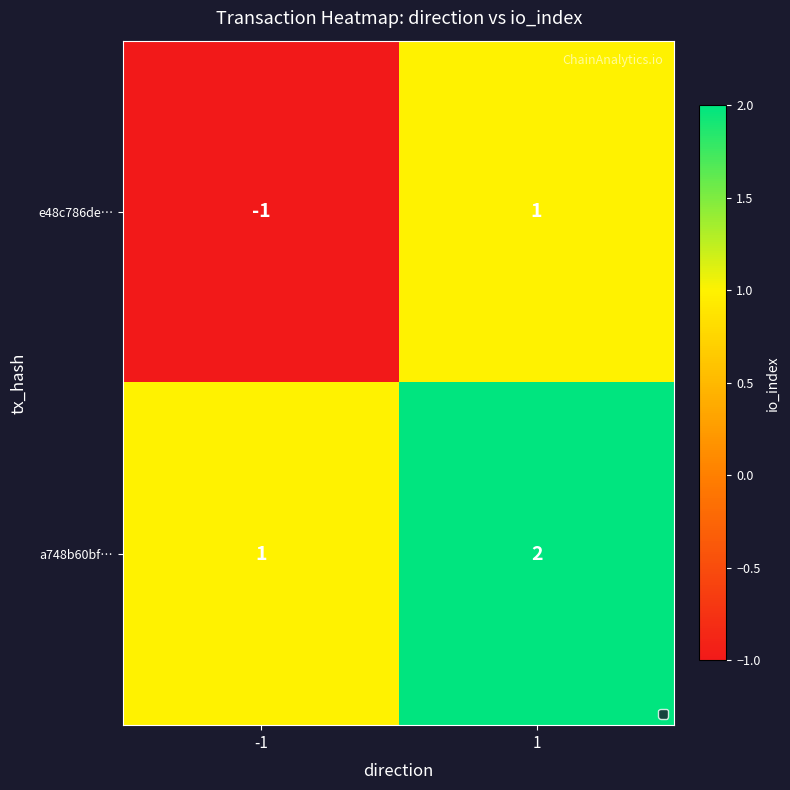

The a748b60bf… series shows 3 at 1. True or false?

False